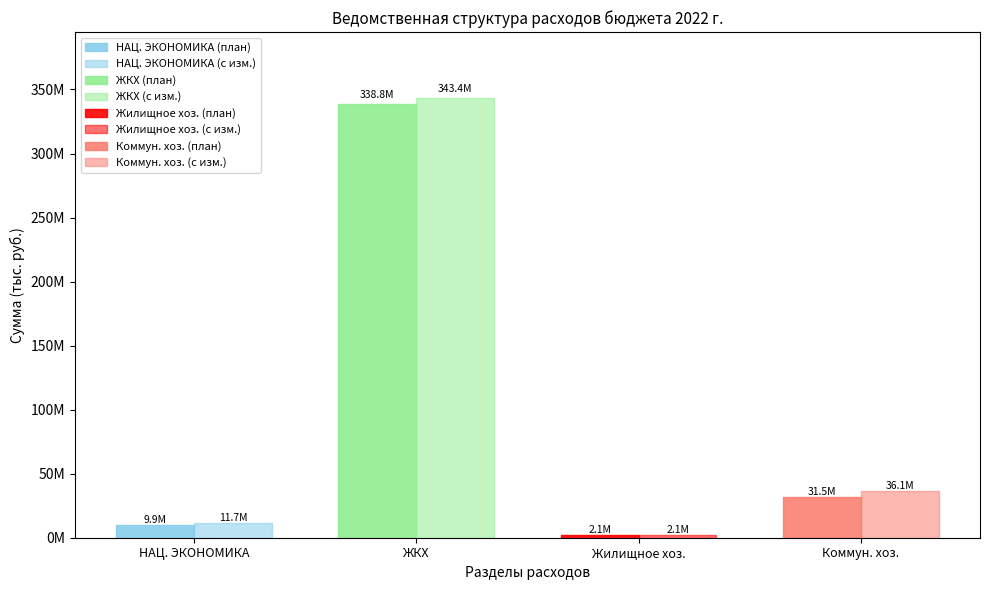

Which category has the highest value in the План 2022 г. series?

ЖИЛИЩНО-КОММУНАЛЬНОЕ ХОЗЯЙСТВО